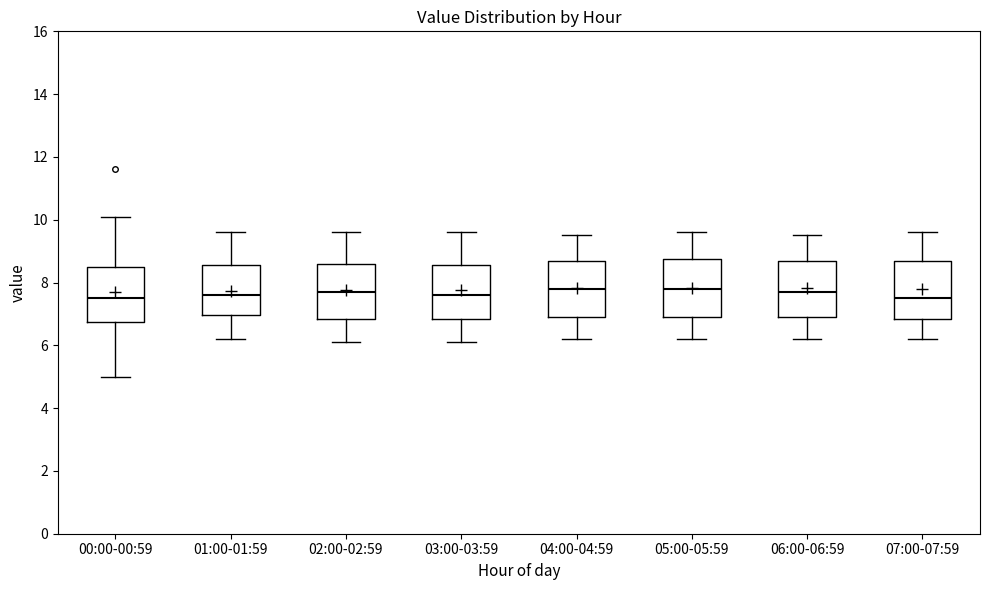

Where does the upper whisker of the box for 05:00-05:59 end on the y-axis? The values are not printed on the chart, so give them approximately, as read against the axis.

9.6